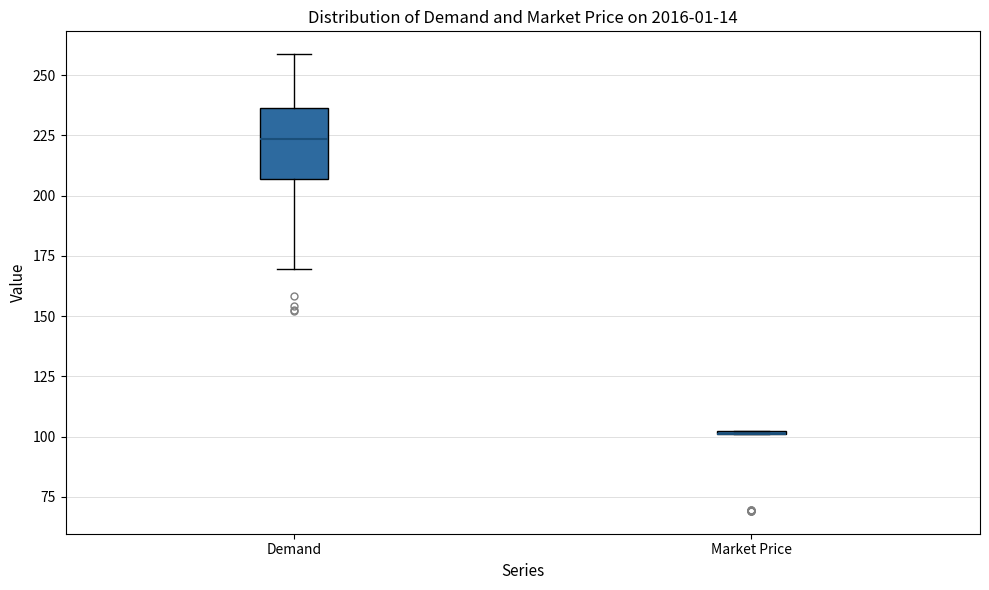

Reading left to right, transcribe this box plot: for each box, give where its median line is, the range the box spans, and where its two whiskers end, as read against the y-axis. The values are not printed on the chart, so give them approximately, as read against the axis.

Demand: median 225, box 205 to 235, whiskers 170 to 260
Market Price: box collapsed to a line at 100, whiskers 100 to 100